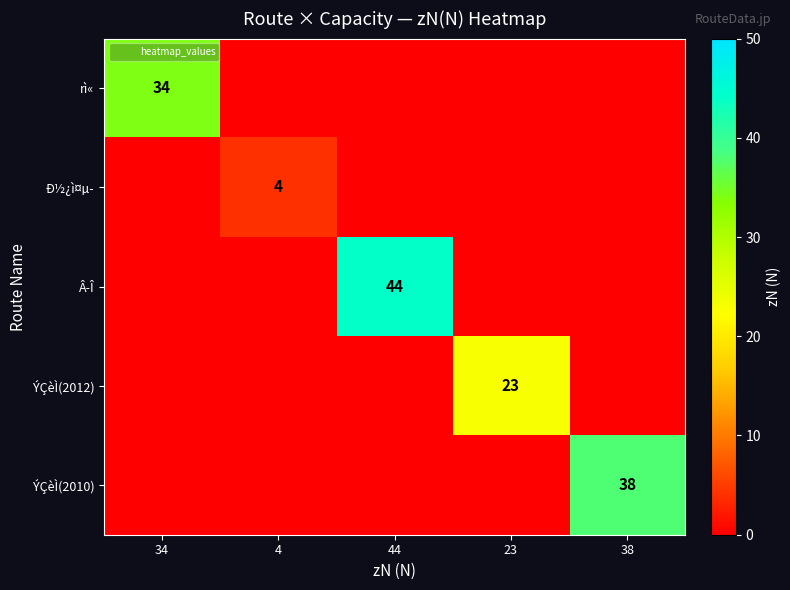

At which category does the chart reach its minimum across all series?

4